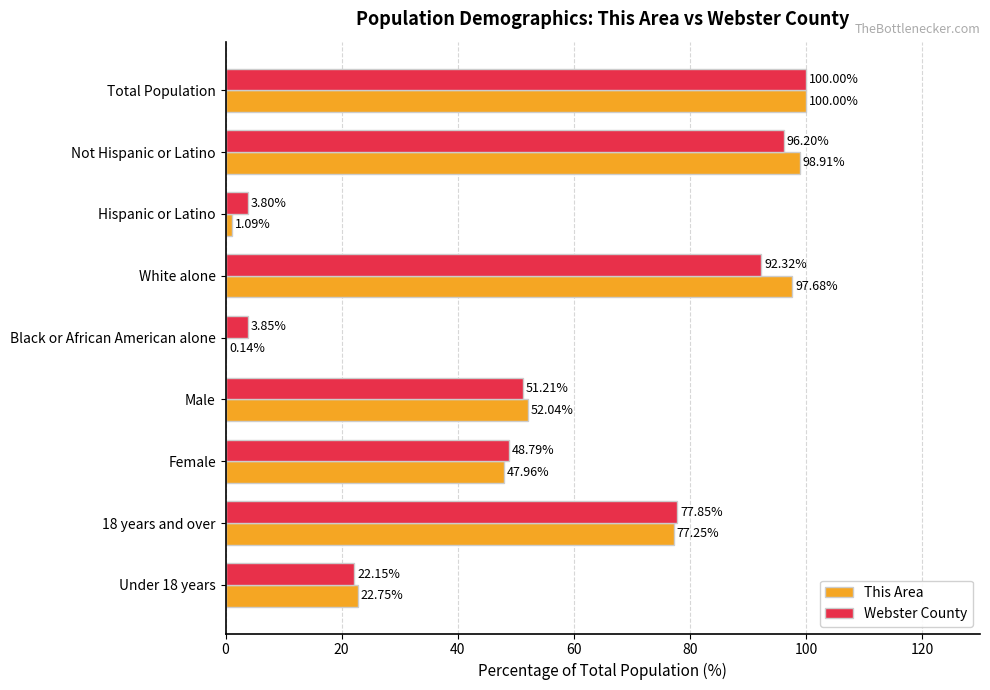

Which series changed the most between Total Population and Hispanic or Latino?

This Area